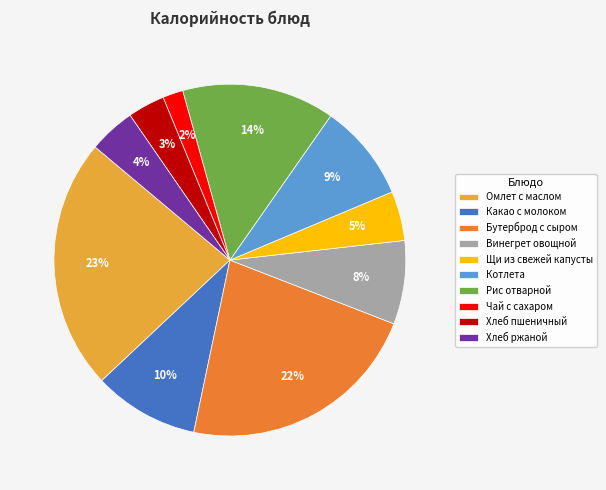

Do Винегрет овощной and Чай с сахаром together represent more than half of the pie?

No